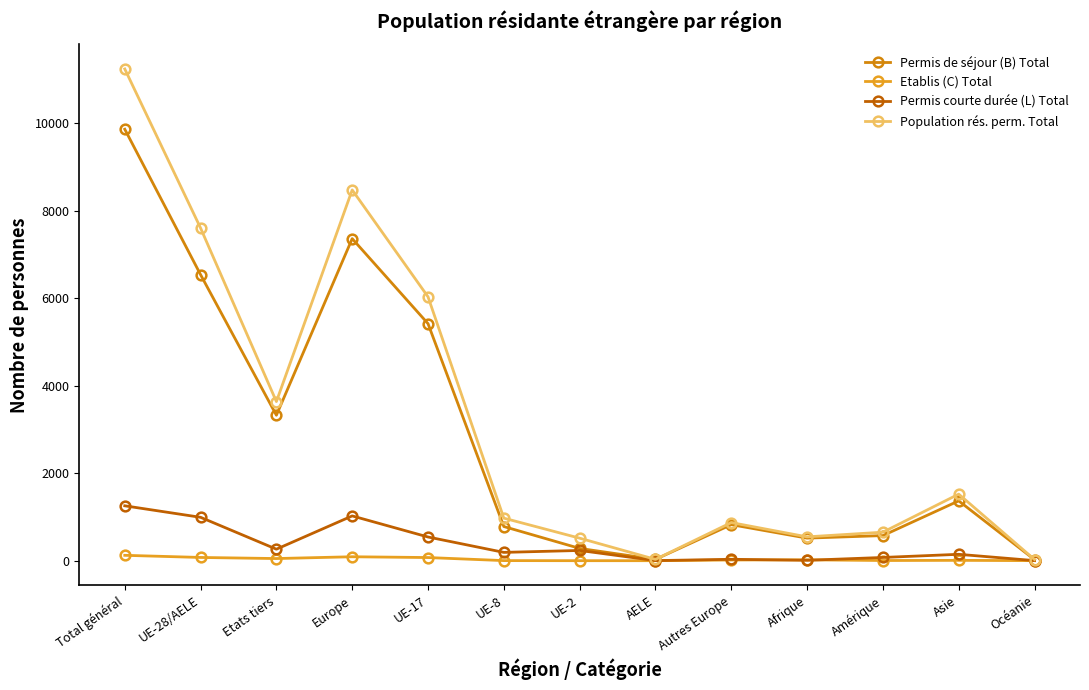

Reading left to right, transcribe all the data shown in this chart.

Permis de séjour (B) Total: 9866	6540	3326	7364	5420	781	281	30	824	516	574	1368	24
Etablis (C) Total: 123	74	49	90	72	2	0	0	16	20	4	8	1
Permis courte durée (L) Total: 1255	992	263	1024	542	190	234	2	32	9	74	146	2
Population rés. perm. Total: 11244	7606	3638	8478	6034	973	515	30	872	545	652	1522	27